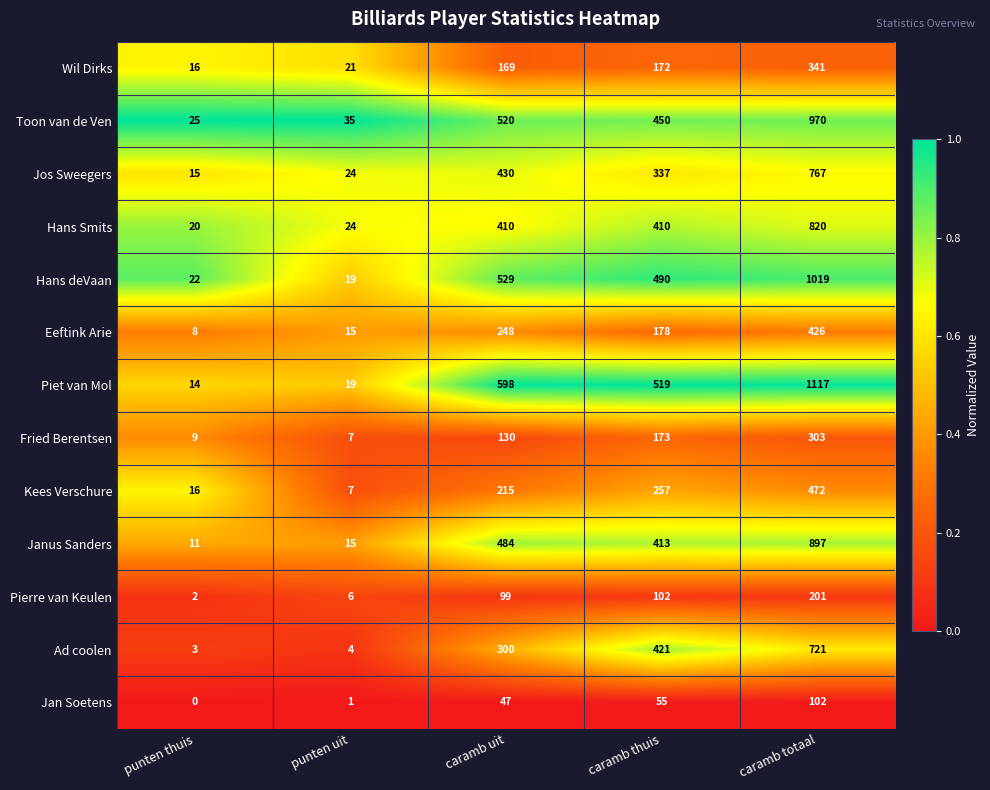

List the labels in order of Wil Dirks value, largest first.

caramb totaal, caramb thuis, caramb uit, punten uit, punten thuis